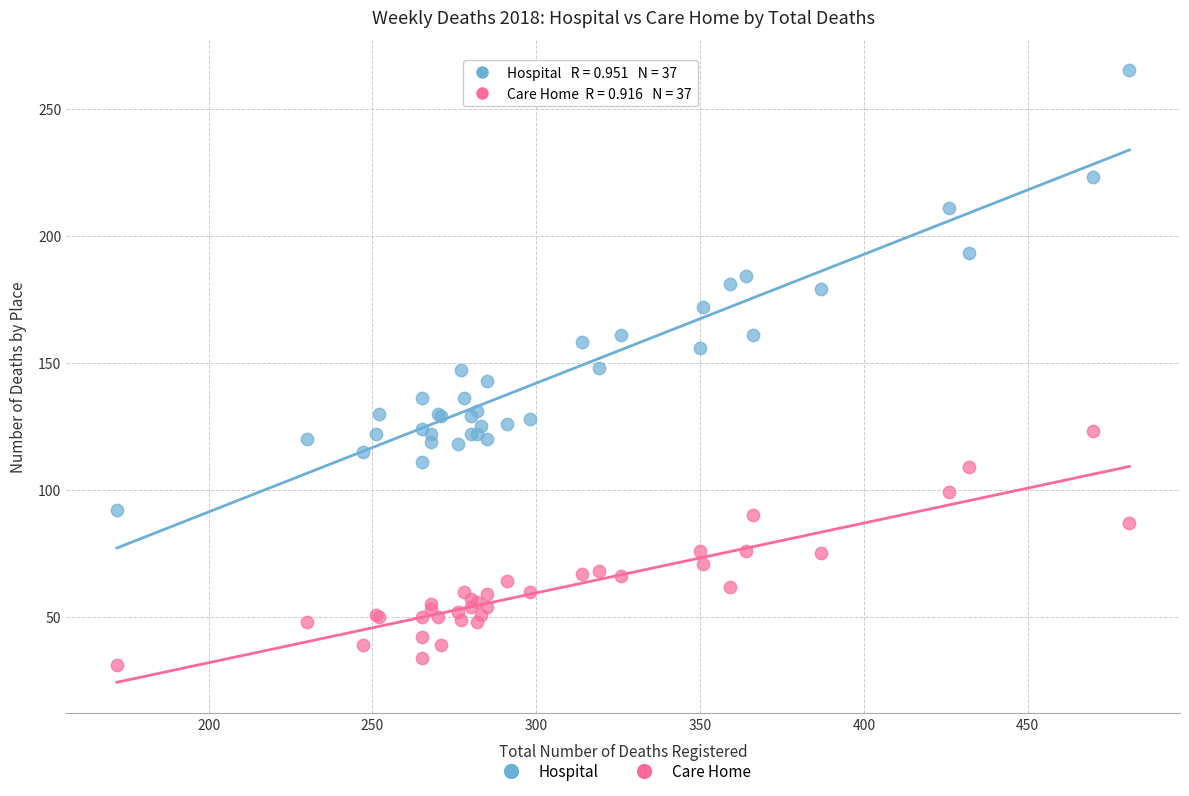

Which series contains the lowest Y value?

Care Home